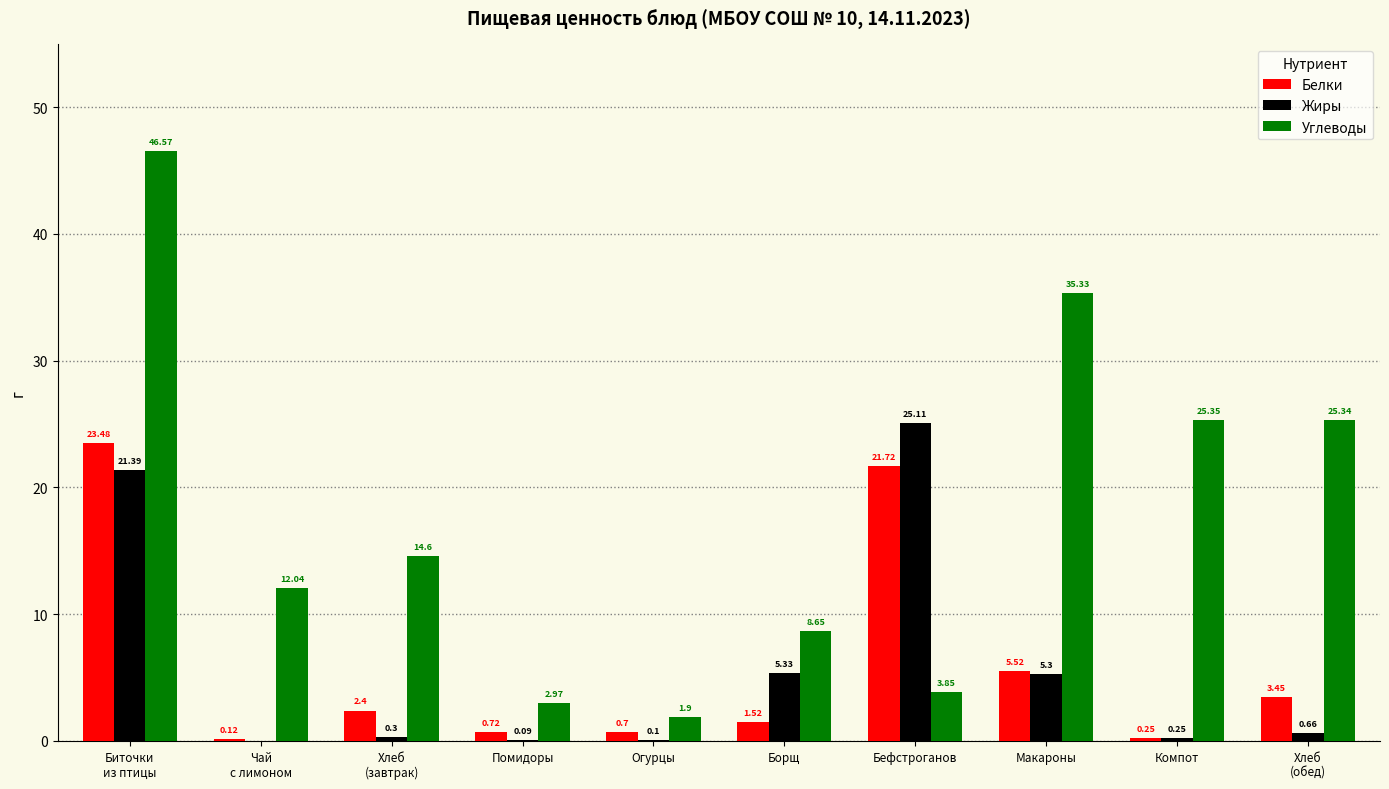

What is the sum of the Жиры values at Бефстроганов and Огурцы?

25.2